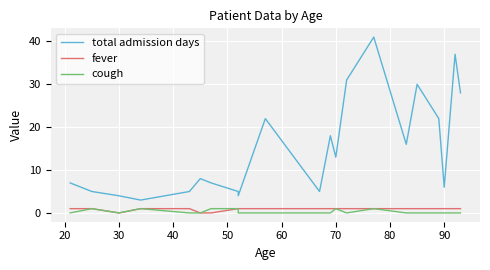

Rank the series by their maximum value, from highest to lowest.

total admission days, fever, cough